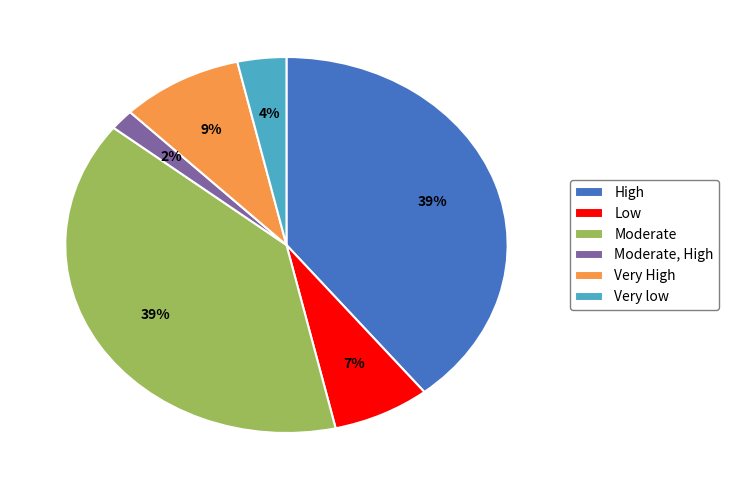

What is the smallest slice in the pie chart?

Moderate, High